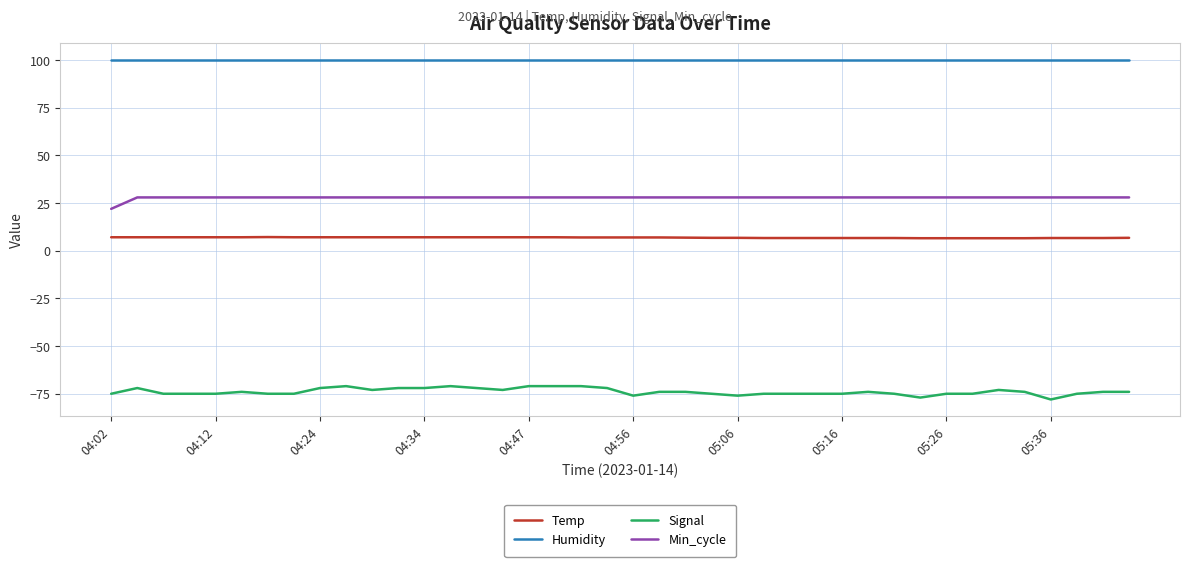

Which series has the largest total across all categories?

Humidity